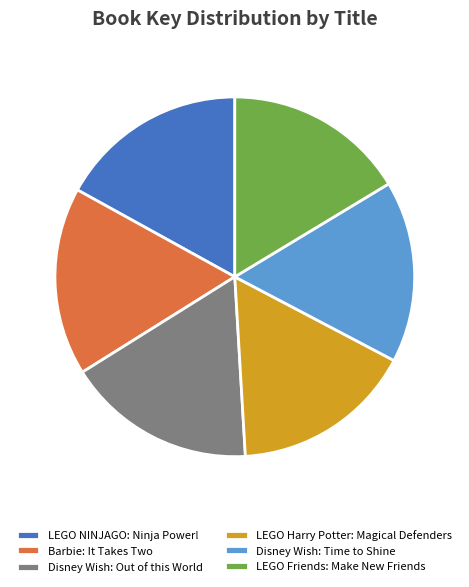

Combined, do LEGO Harry Potter: Magical Defenders and LEGO NINJAGO: Ninja Power! account for over 50%?

No